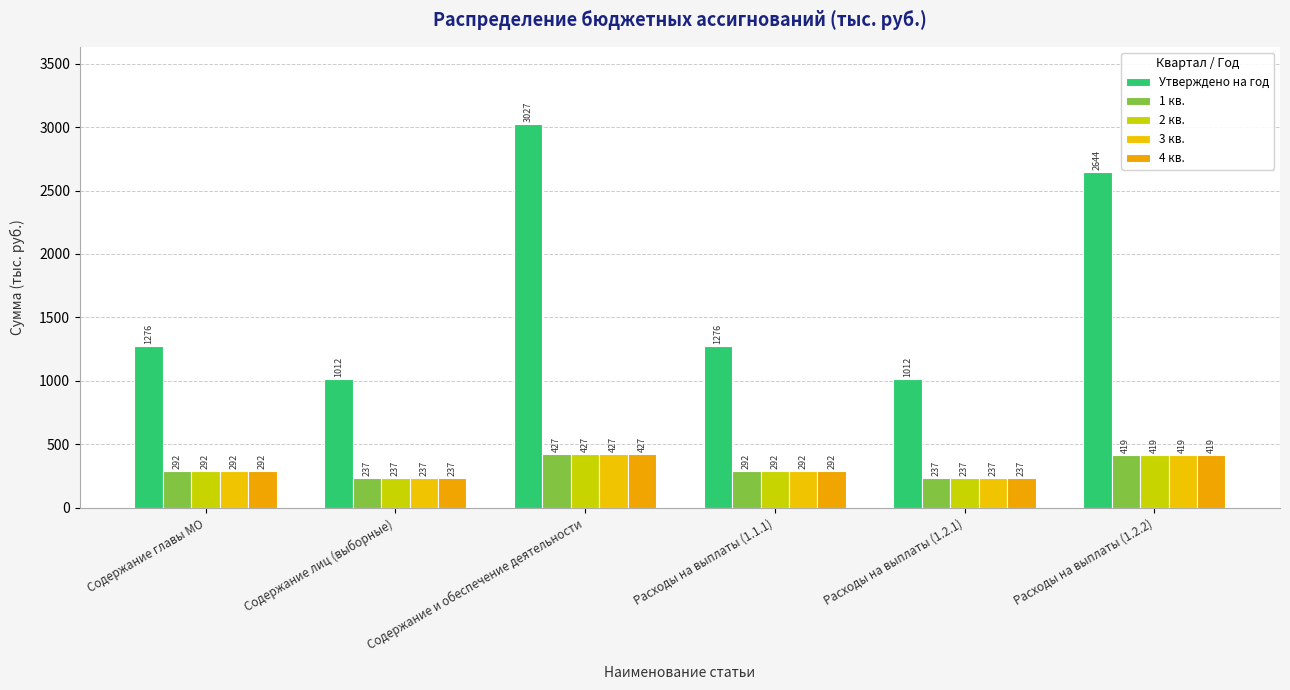

How many bars are there in each group?

5